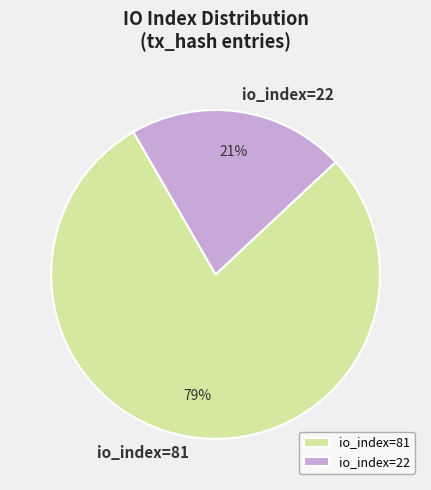

The io_index=22 slice represents 31% of the pie. True or false?

False